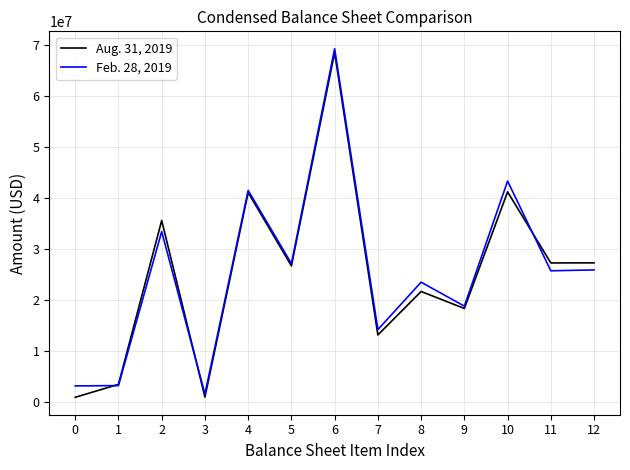

What is the difference between the highest and lowest values at 11?

1540000